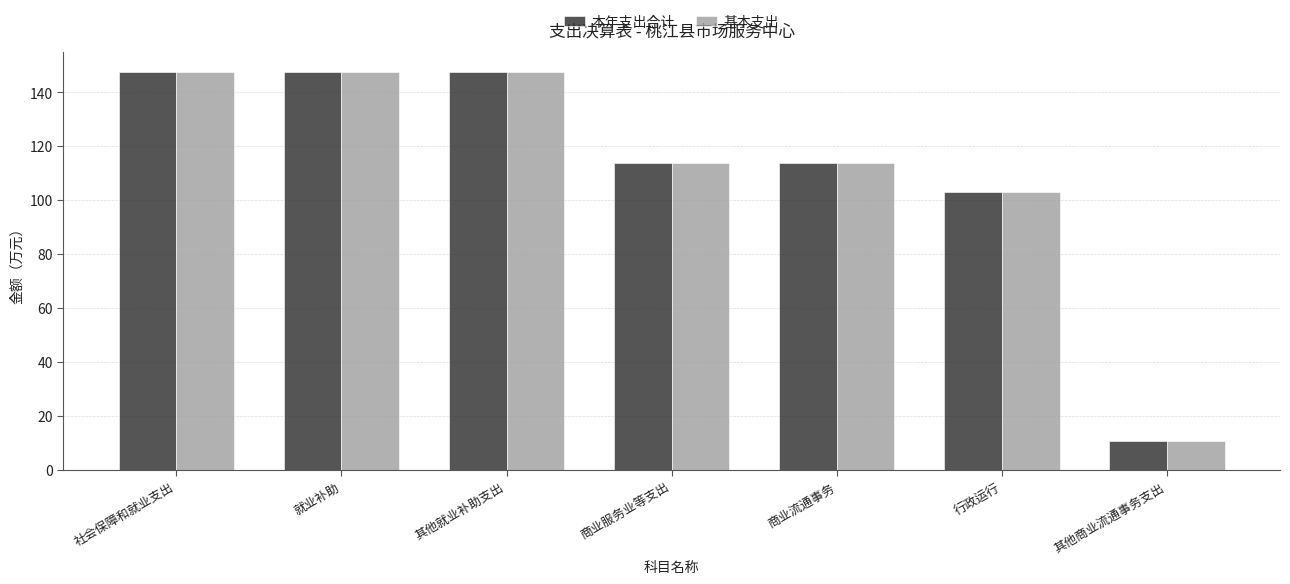

What is the smallest value displayed?

10.7